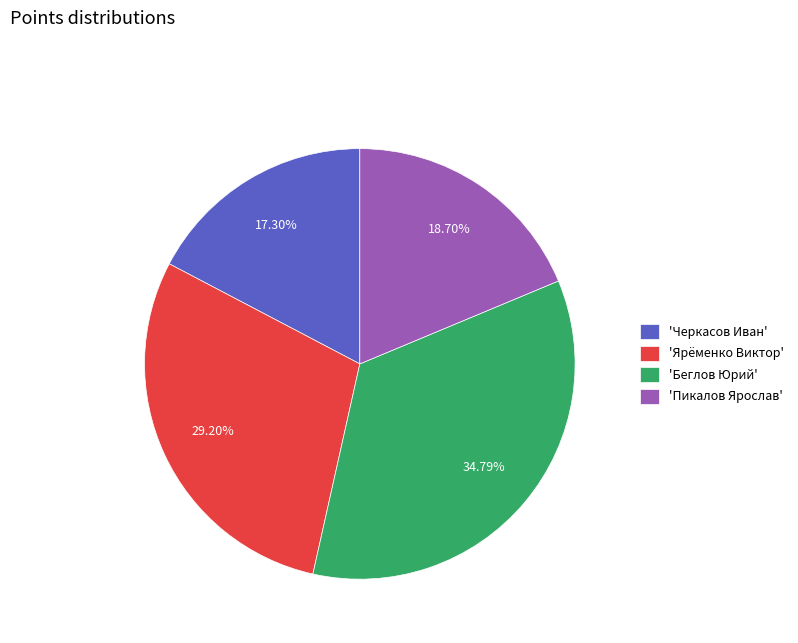

Does 'Пикалов Ярослав' account for over 50% of the chart?

No